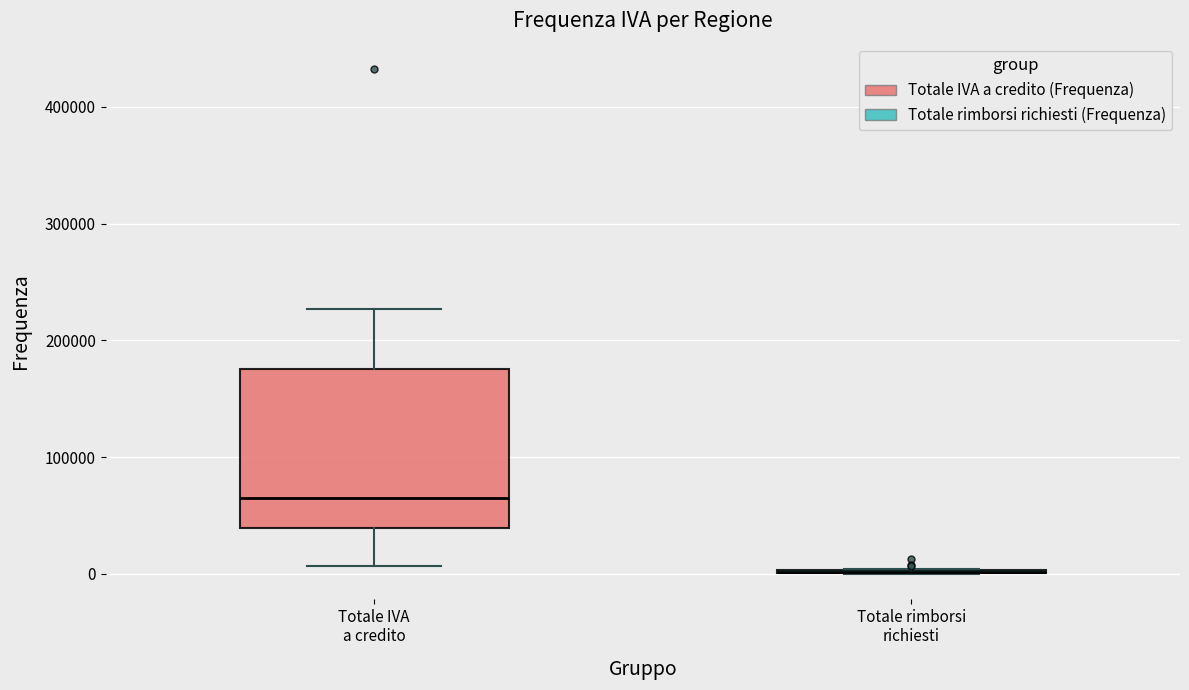

Reading left to right, transcribe this box plot: for each box, give where its median line is, the range the box spans, and where its two whiskers end, as read against the y-axis. The values are not printed on the chart, so give them approximately, as read against the axis.

Totale IVA a credito: median 70000, box 40000 to 180000, whiskers 10000 to 230000
Totale rimborsi richiesti: box collapsed to a line at 0, whiskers 0 to 0